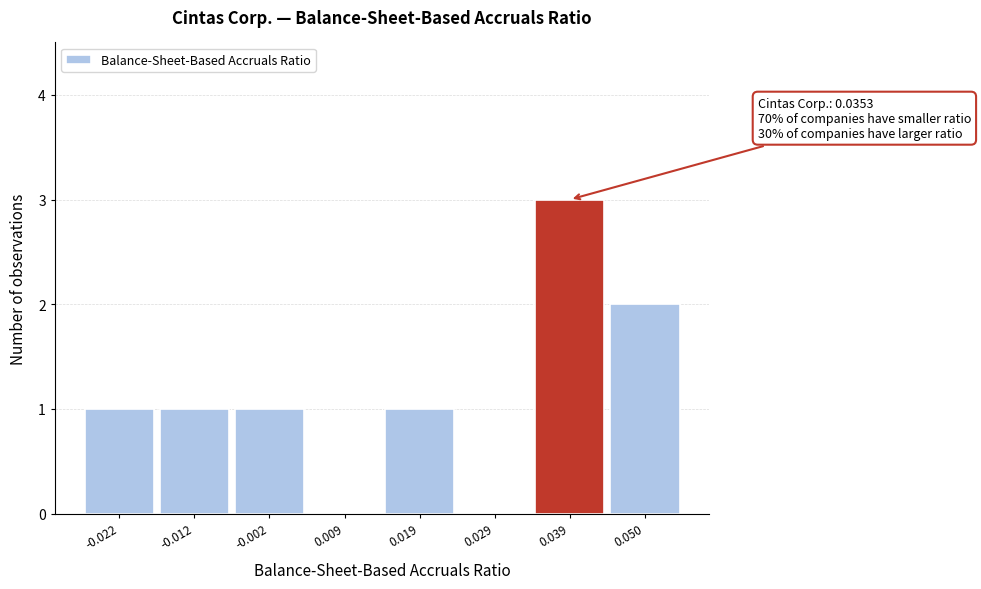

Over which range of the x-axis is the bar tallest?

0.034 to 0.044